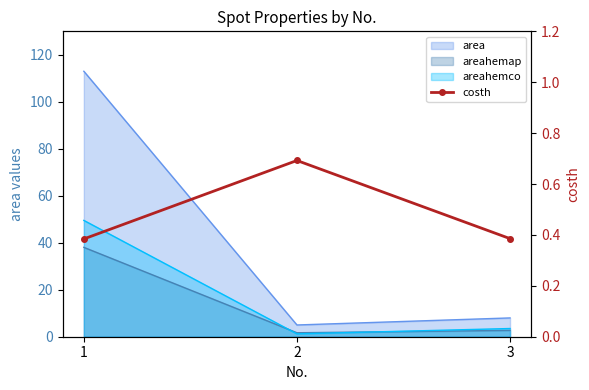

What is the sum of the values at 3 and 1?

0.8